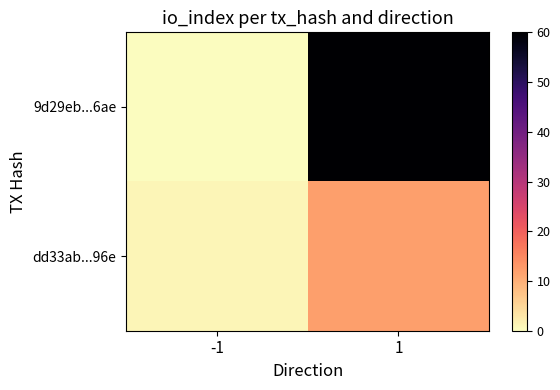

Reading right to left, list all the values displayed in this chart.

9d29eb...6ae: 1=60	-1=-1
dd33ab...96e: 1=12	-1=1